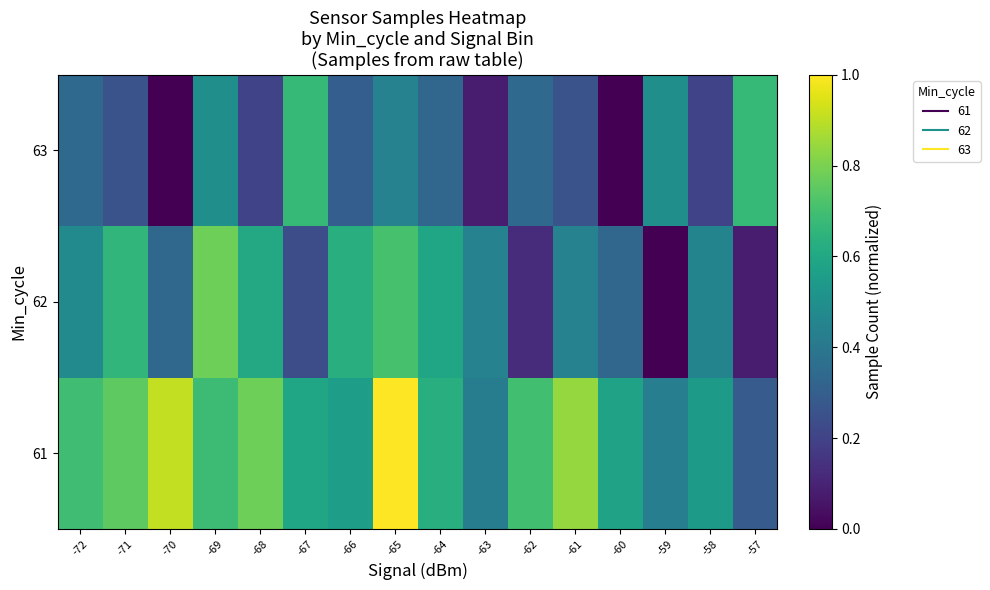

Which label corresponds to the largest value in the chart?

-65